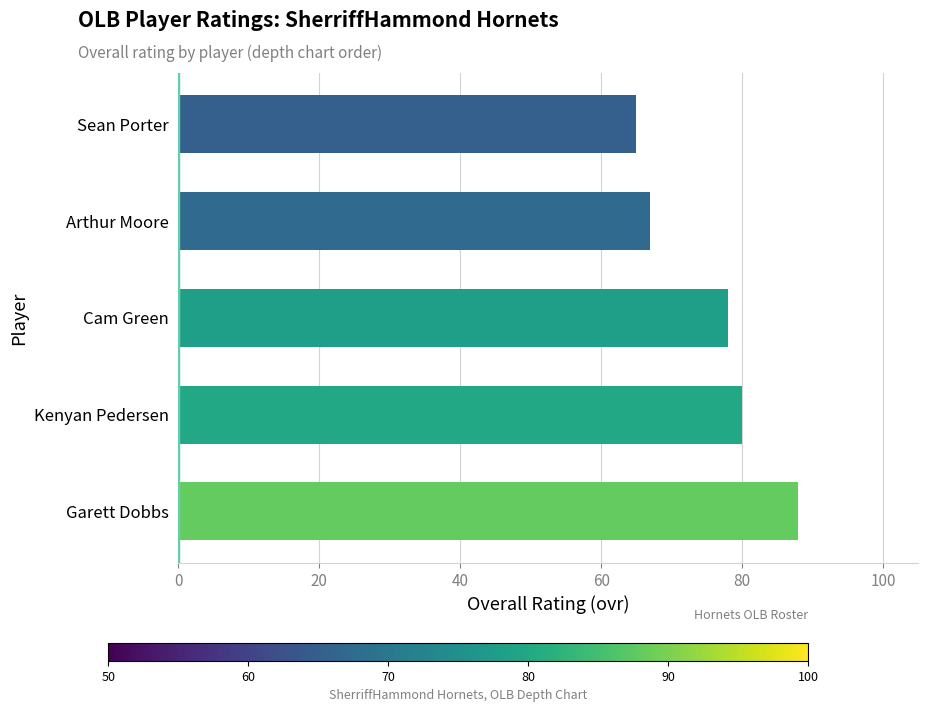

What is the difference between the values at Sean Porter and Kenyan Pedersen?

15